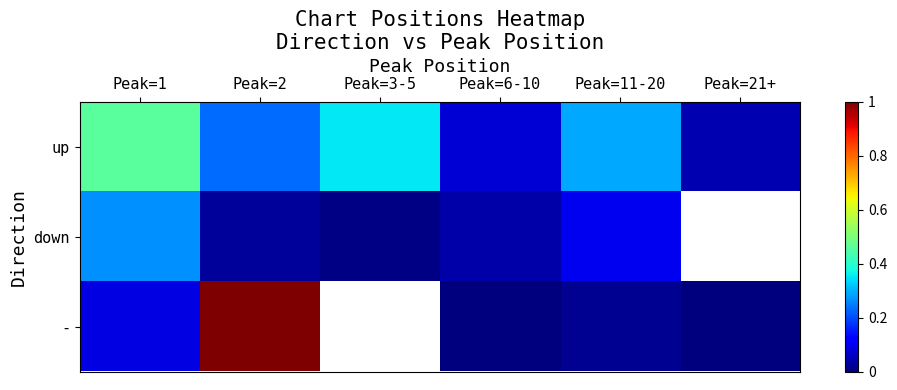

What is the difference between the - values at Peak=1 and Peak=6-10?

0.1